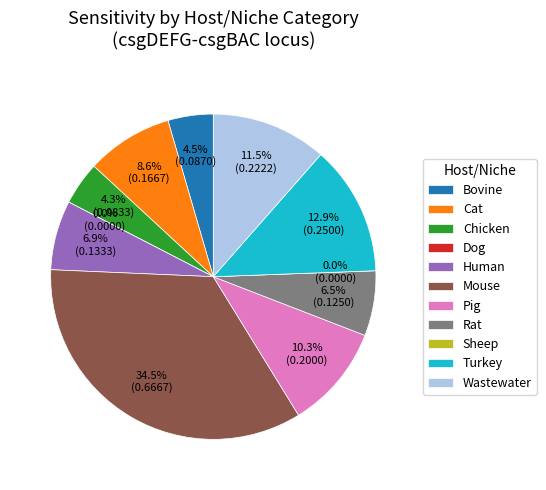

Is Bovine the majority of the pie?

No